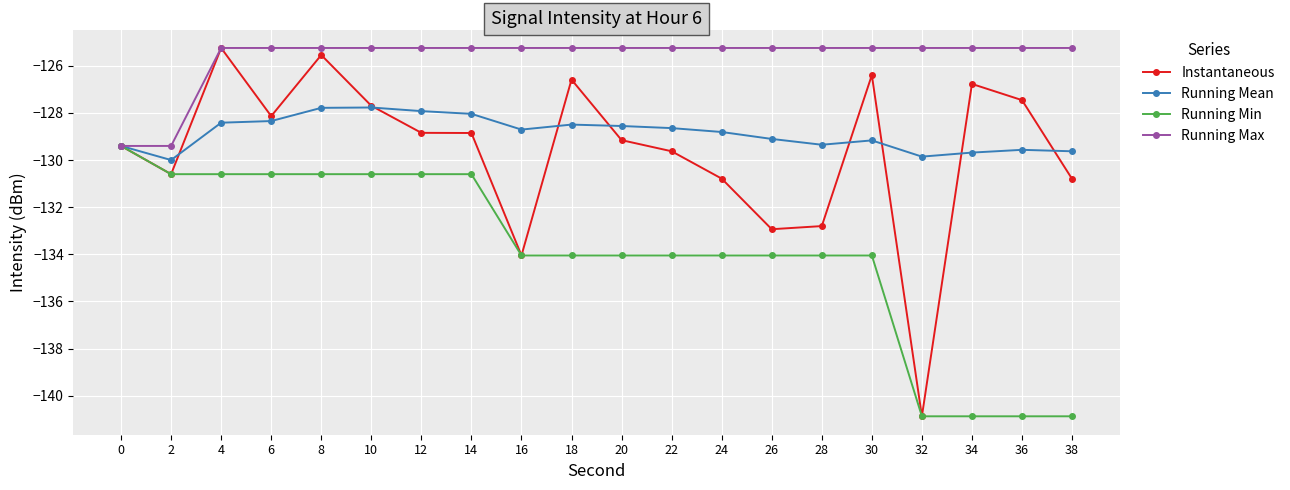

Rank the series at 28 from lowest to highest value.

Running Min, Instantaneous, Running Mean, Running Max